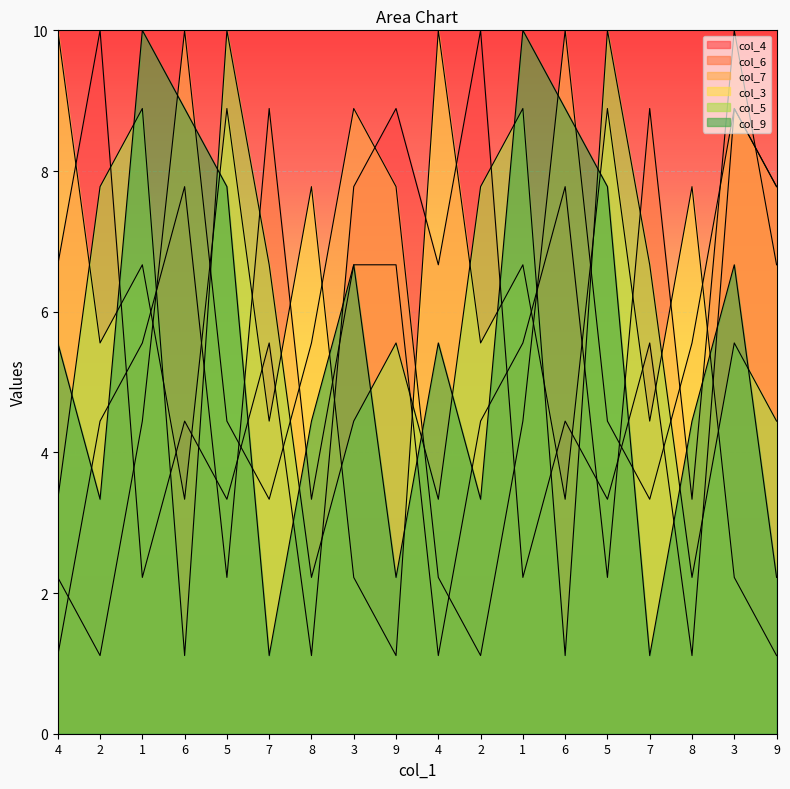

What is the spread (max minus min) of values at 2?

8.9